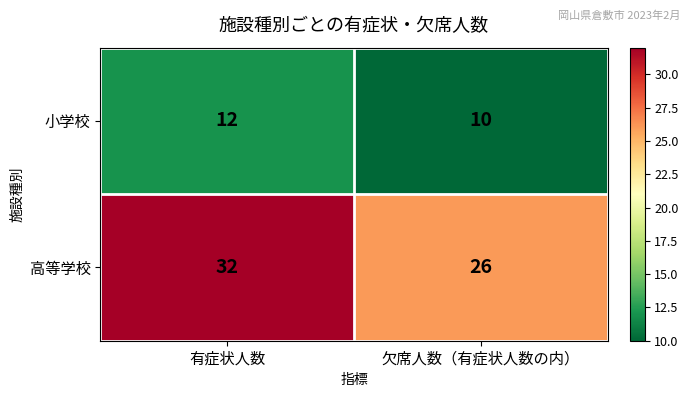

What is the sum of the 小学校 values at 有症状人数 and 欠席人数（有症状人数の内）?

22